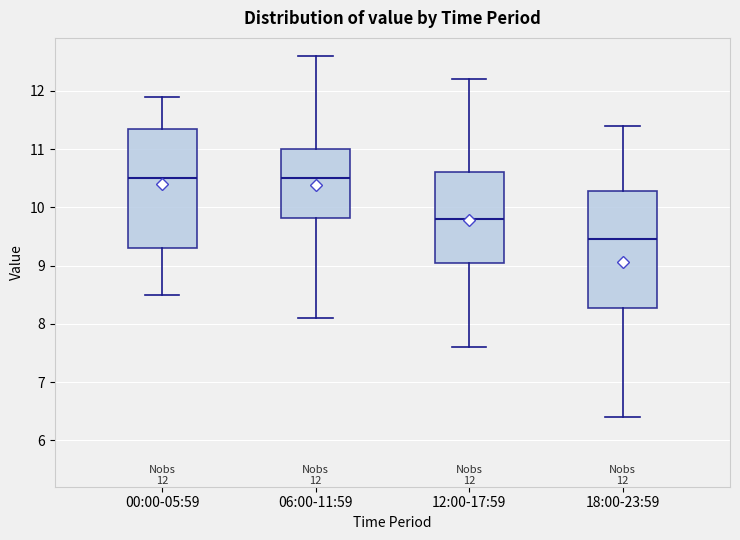

Which box's median line is the lowest?

18:00-23:59